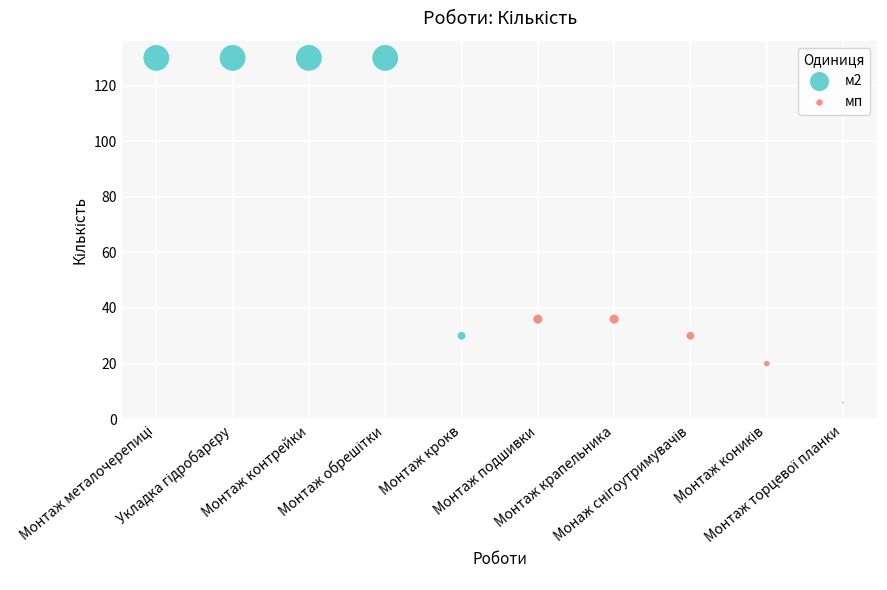

Which series has the widest spread of Y values?

м2